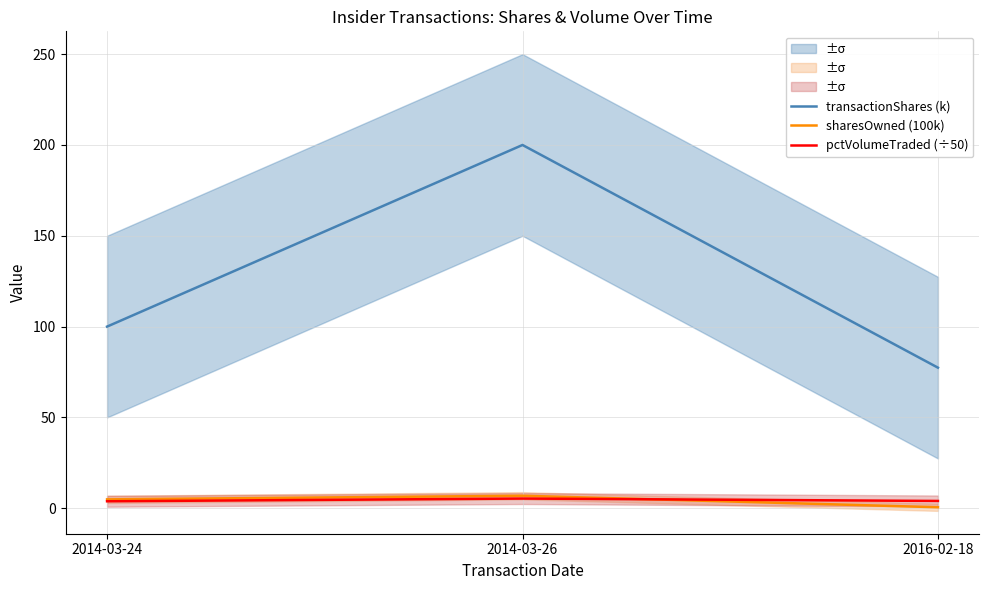

What is the spread (max minus min) of values at 2016-02-18?

76.9